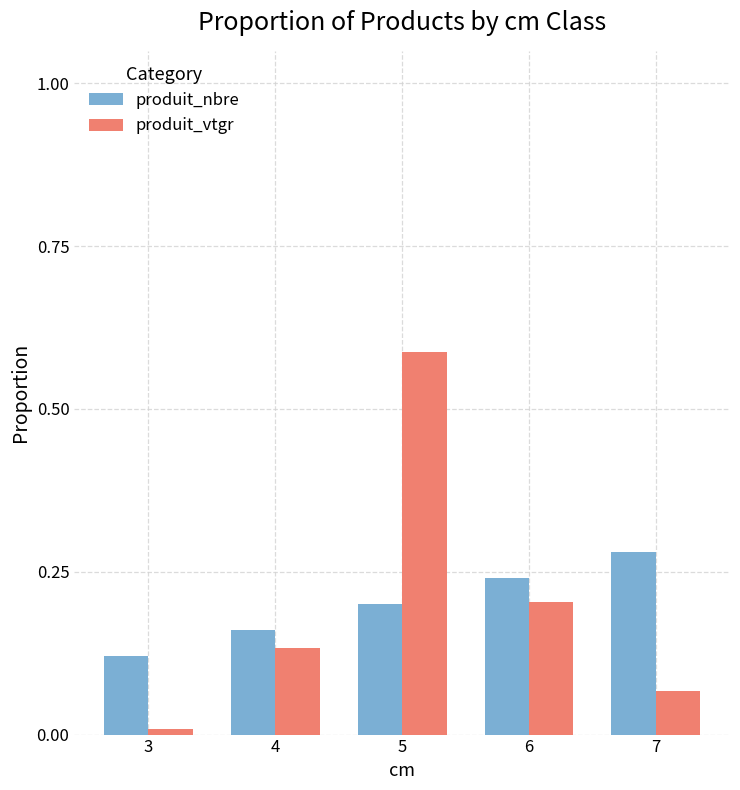

Which label corresponds to the largest value in the chart?

5